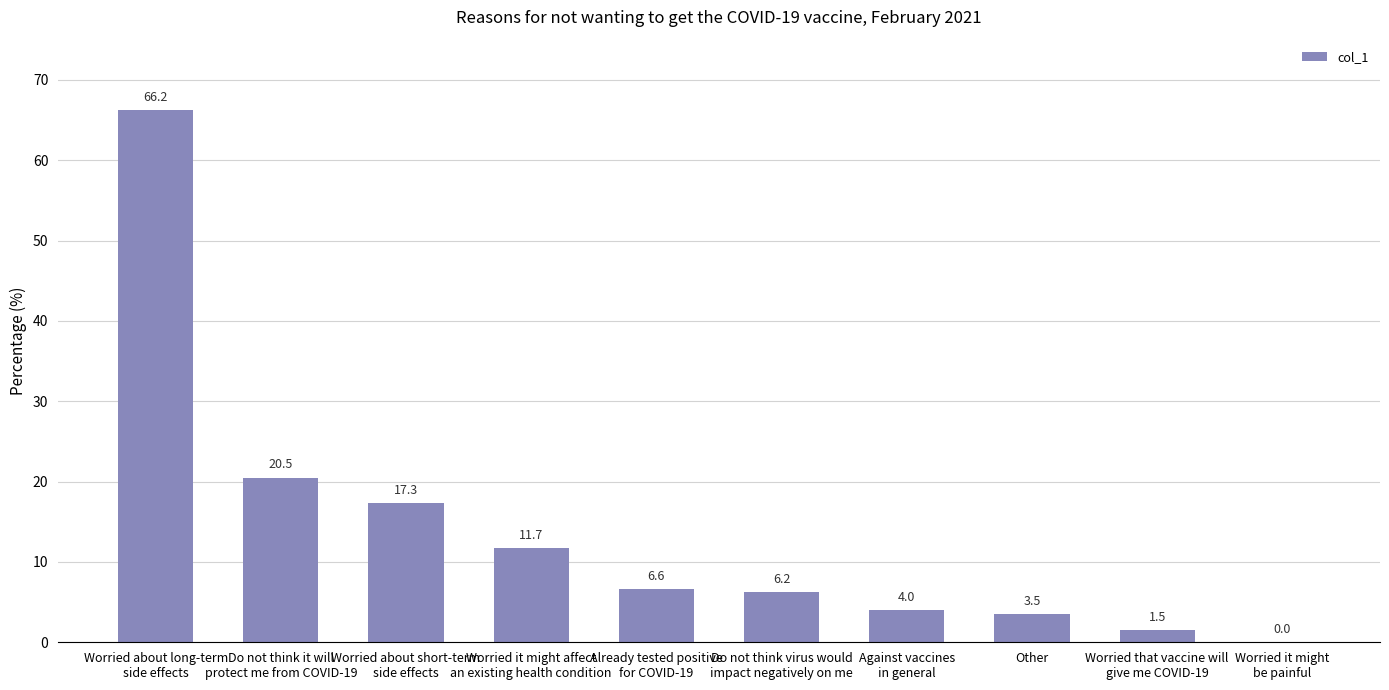

Where is the data nearest to the value 33?

Do not think it will
protect me from COVID-19